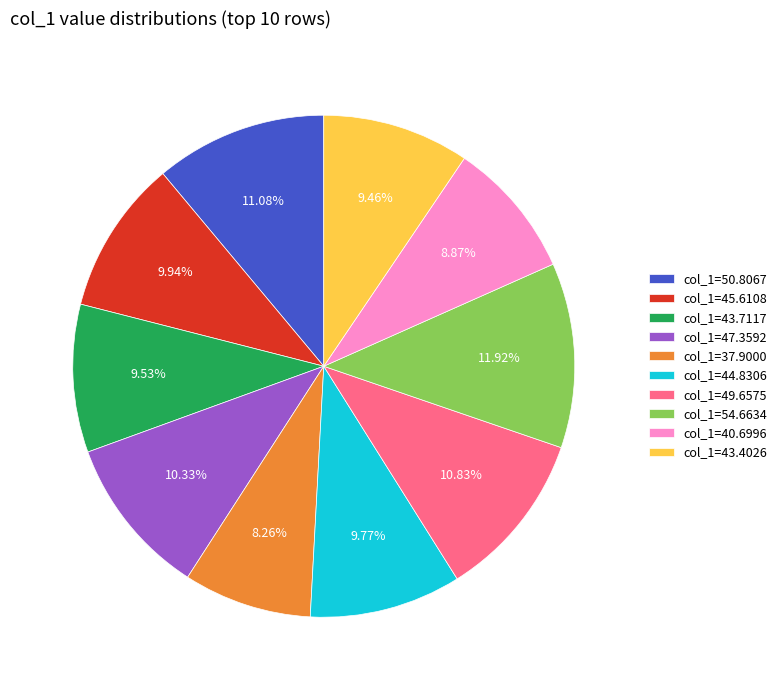

Approximately how many times larger is the value at col_1=43.4026 compared to col_1=50.8067?

0.9